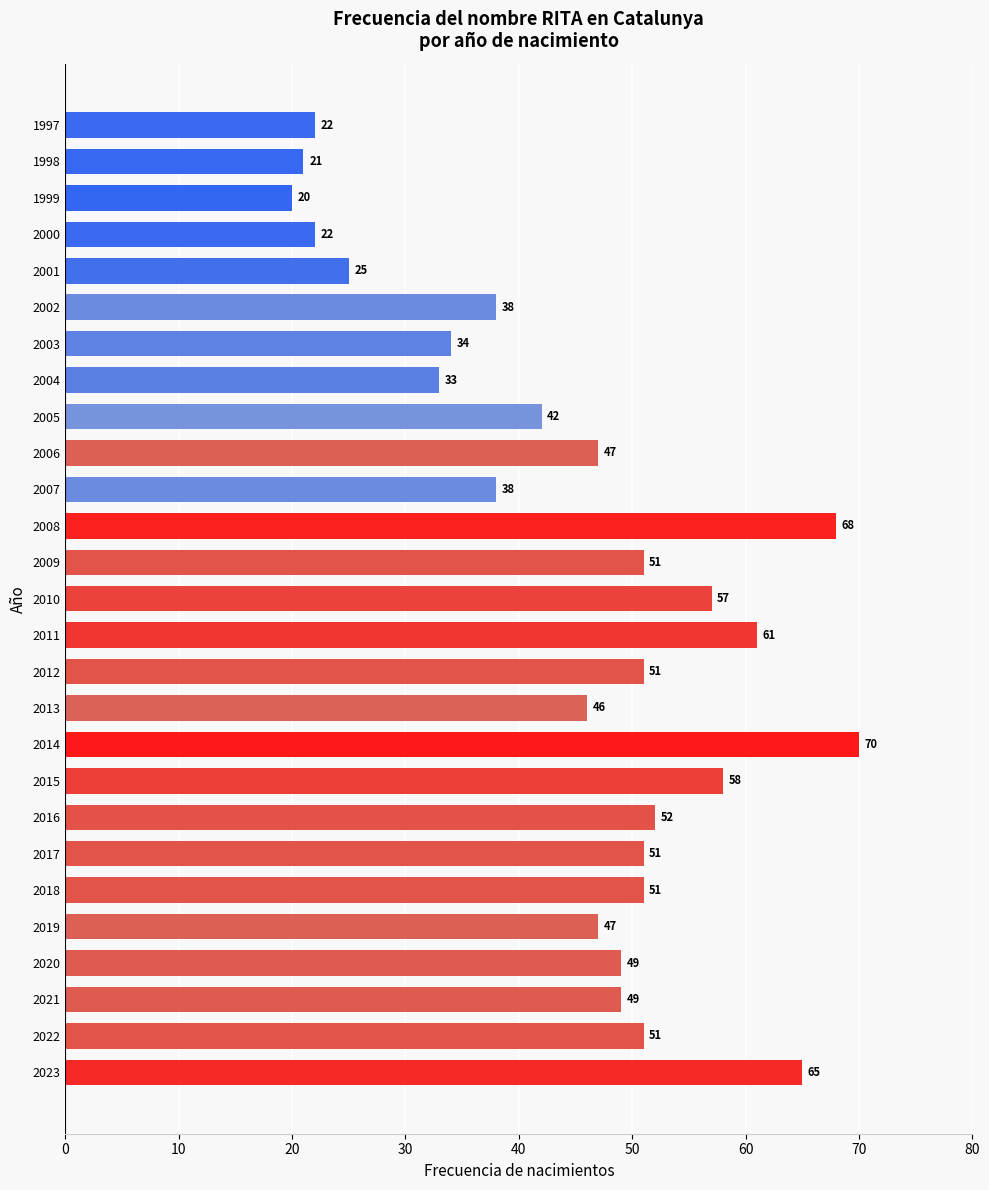

Which has a higher value, 2011 or 2022?

2011